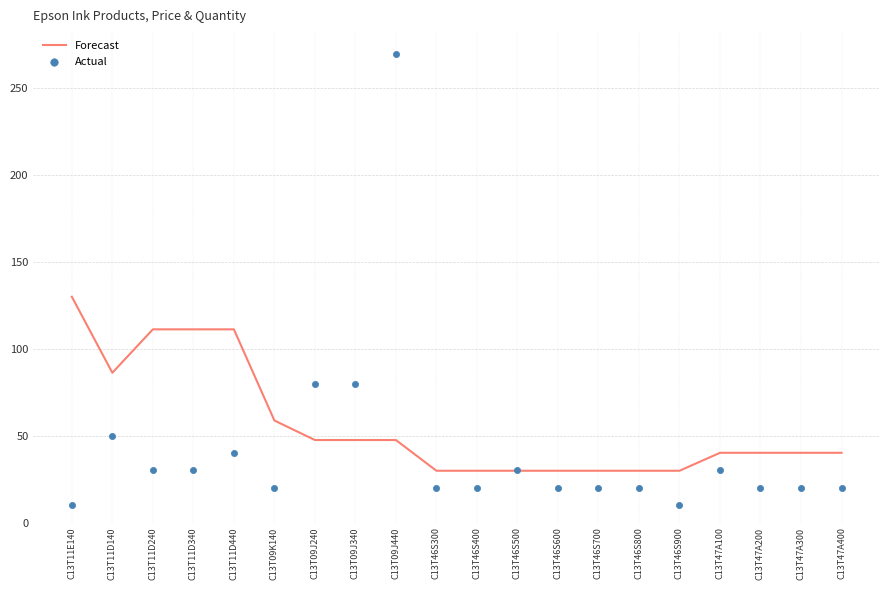

Which series has the largest total across all categories?

Forecast